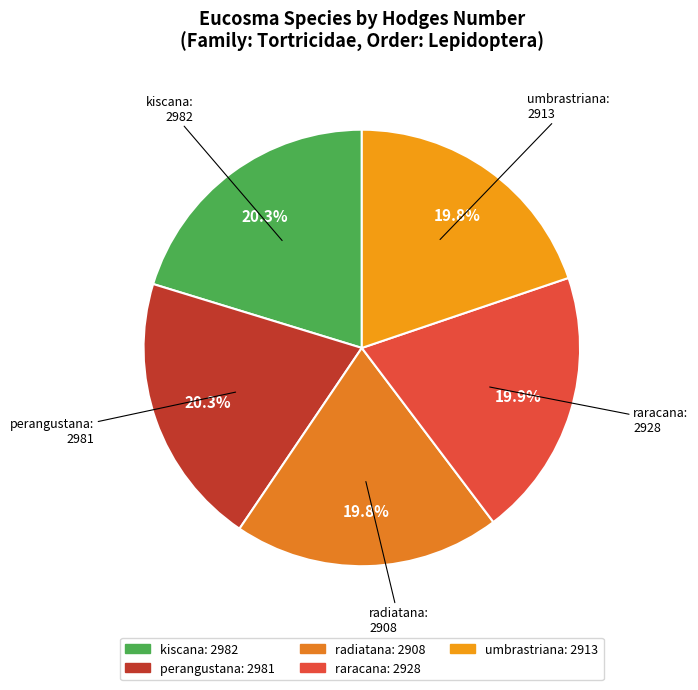

Does umbrastriana represent more than half of the total?

No